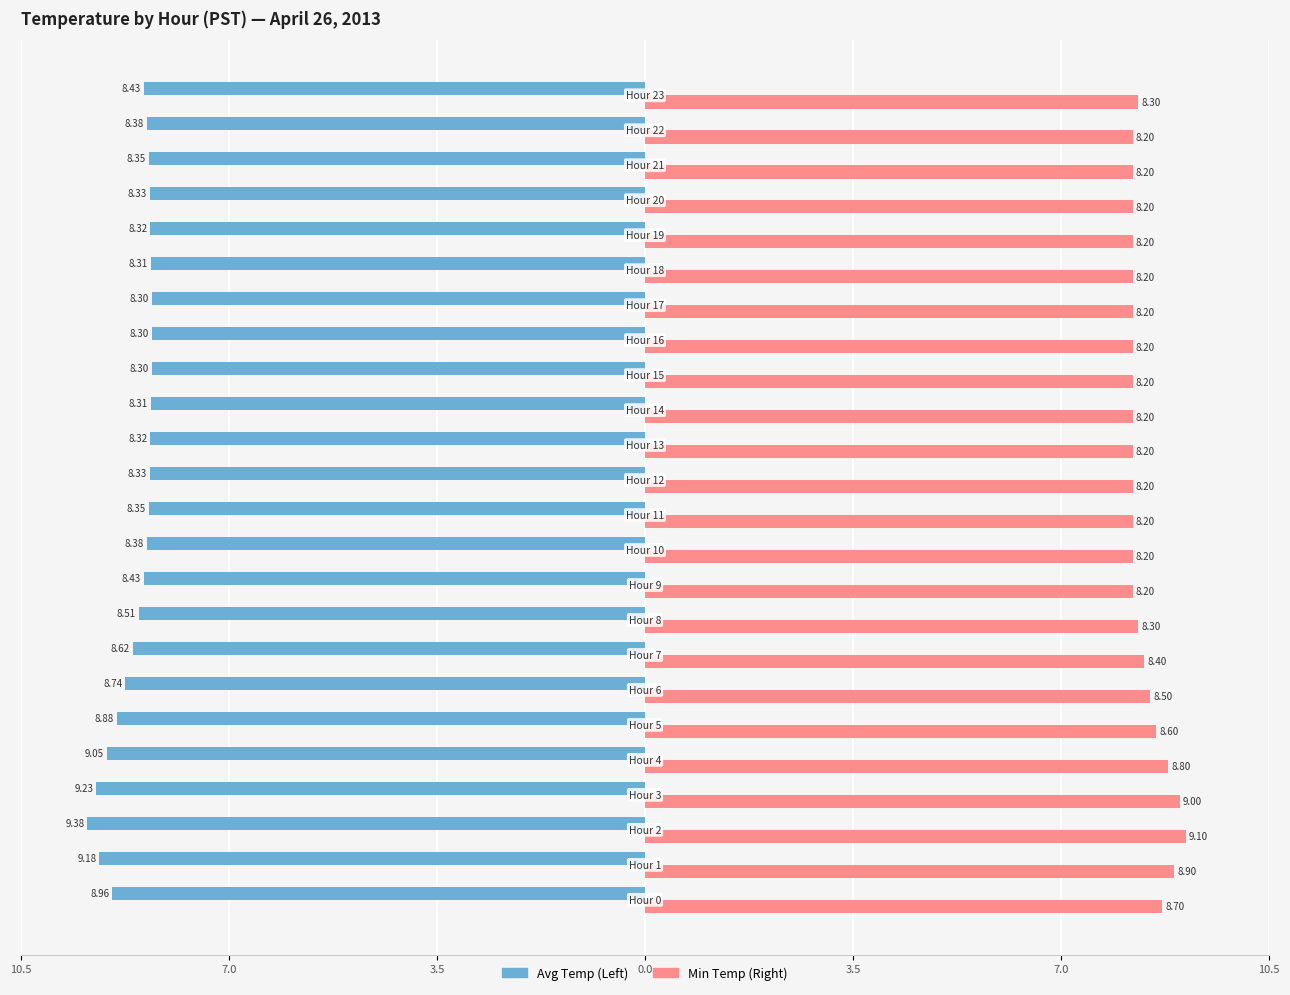

What are all the series names shown in the legend?

Avg Temp (Left), Min Temp (Right)